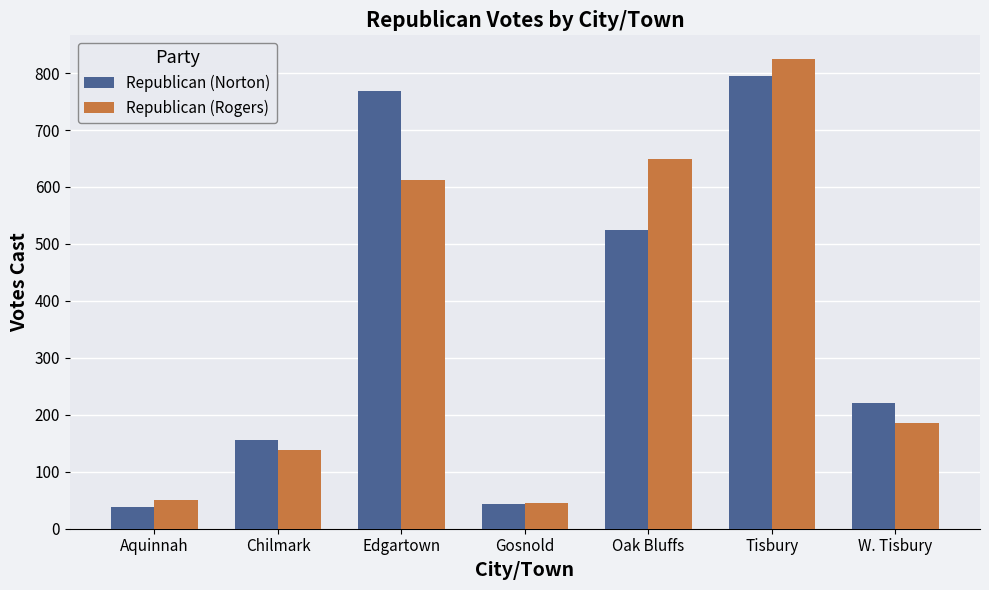

Read the Republican (Rogers) value at Oak Bluffs, to the nearest 100.

600